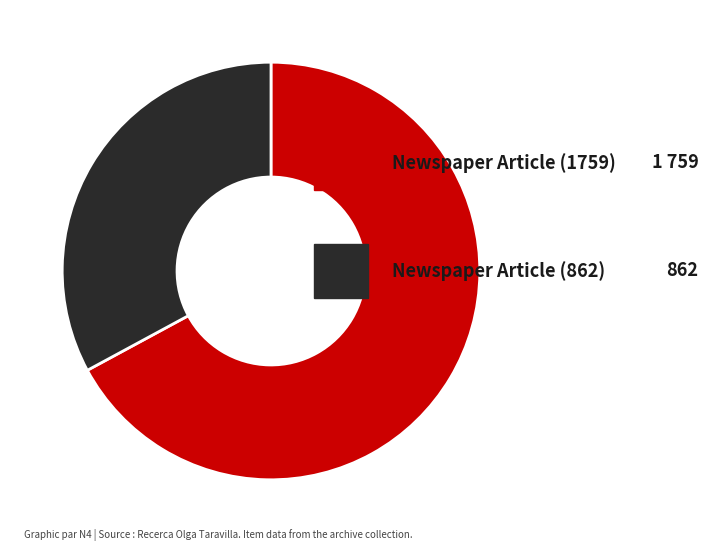

Does any single category account for the majority?

Yes